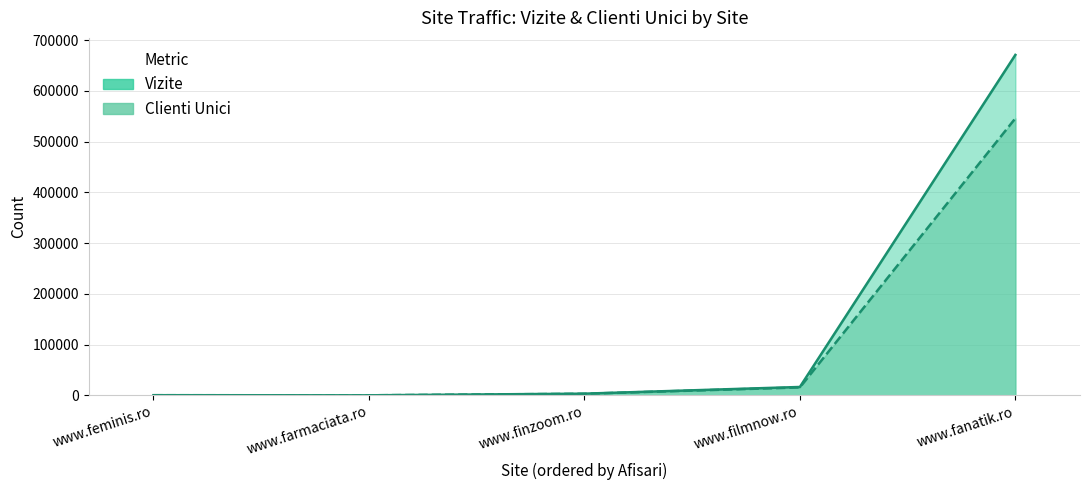

The Clienti Unici series shows 838845 at www.fanatik.ro. True or false?

False